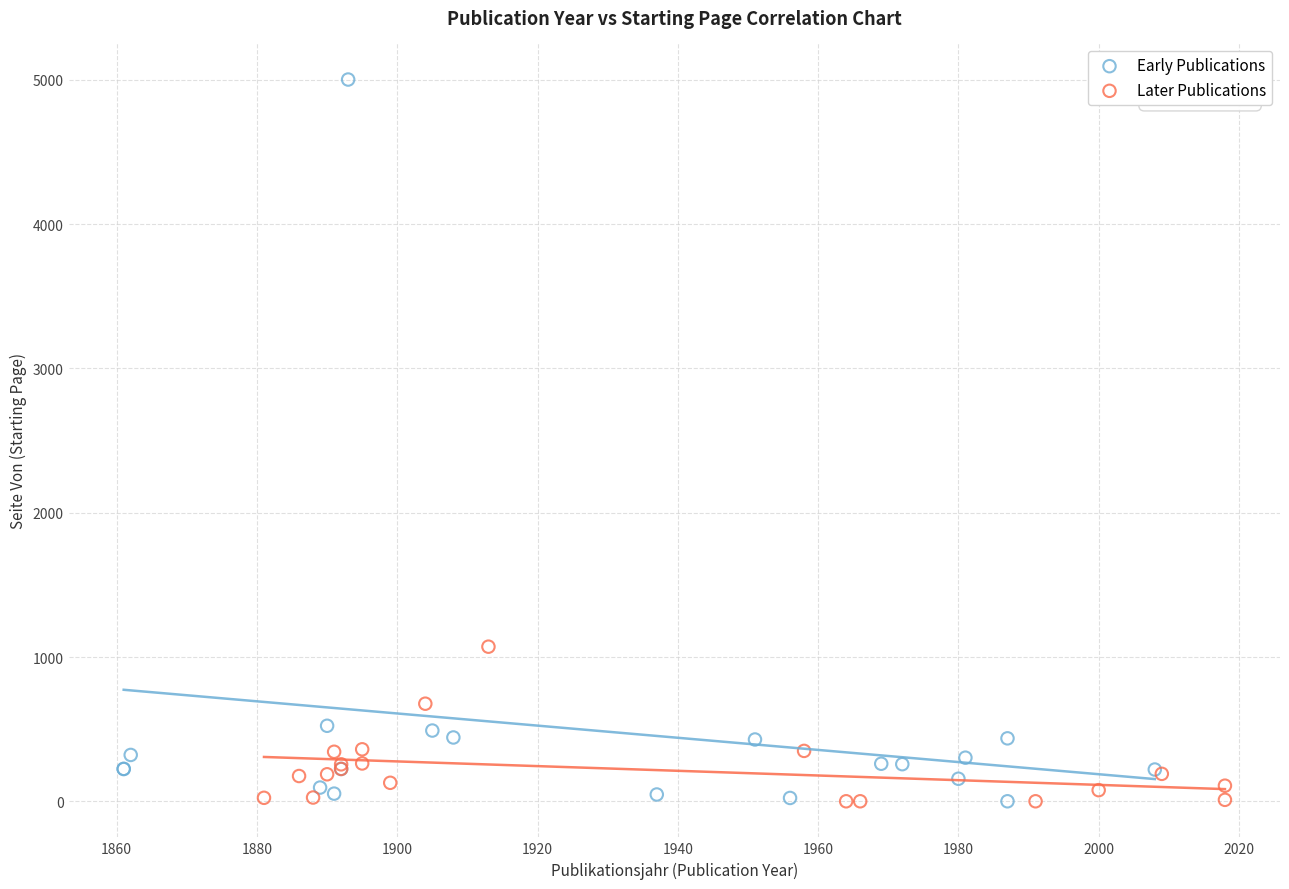

What are all the series names shown in the legend?

Early Publications, Later Publications